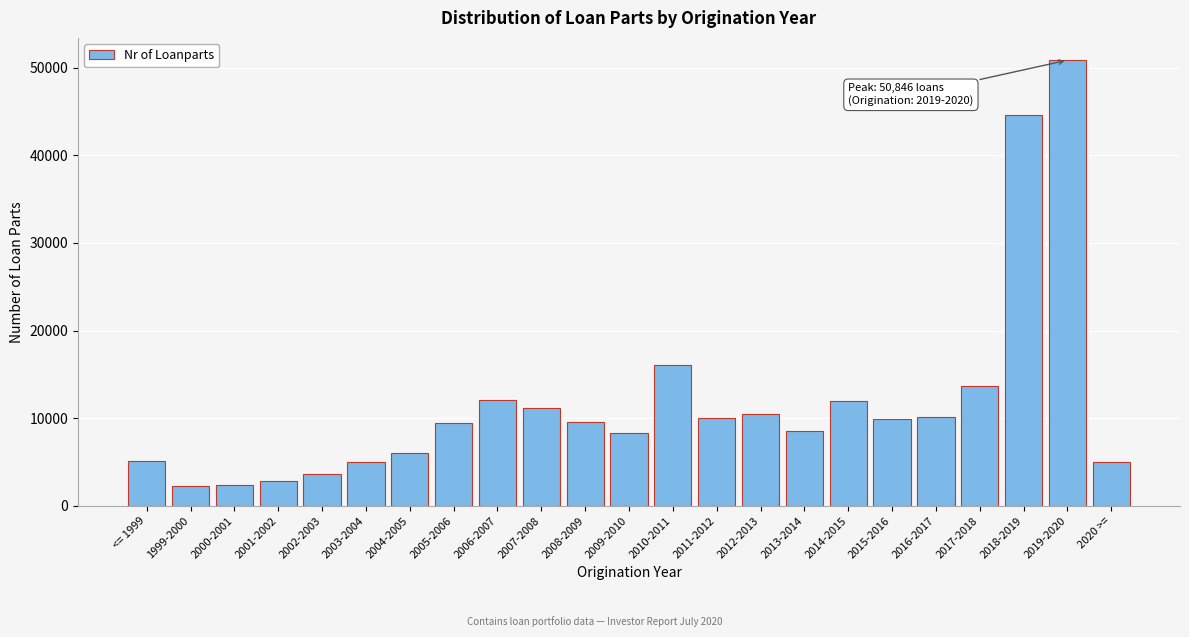

What is the maximum value shown in the chart?

50846